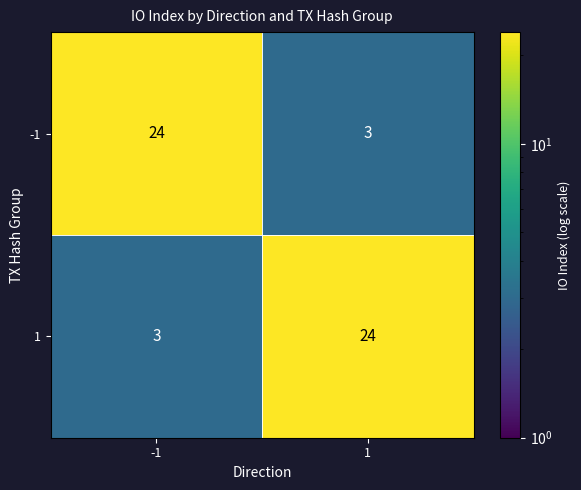

Rank the series at -1 from lowest to highest value.

1, -1